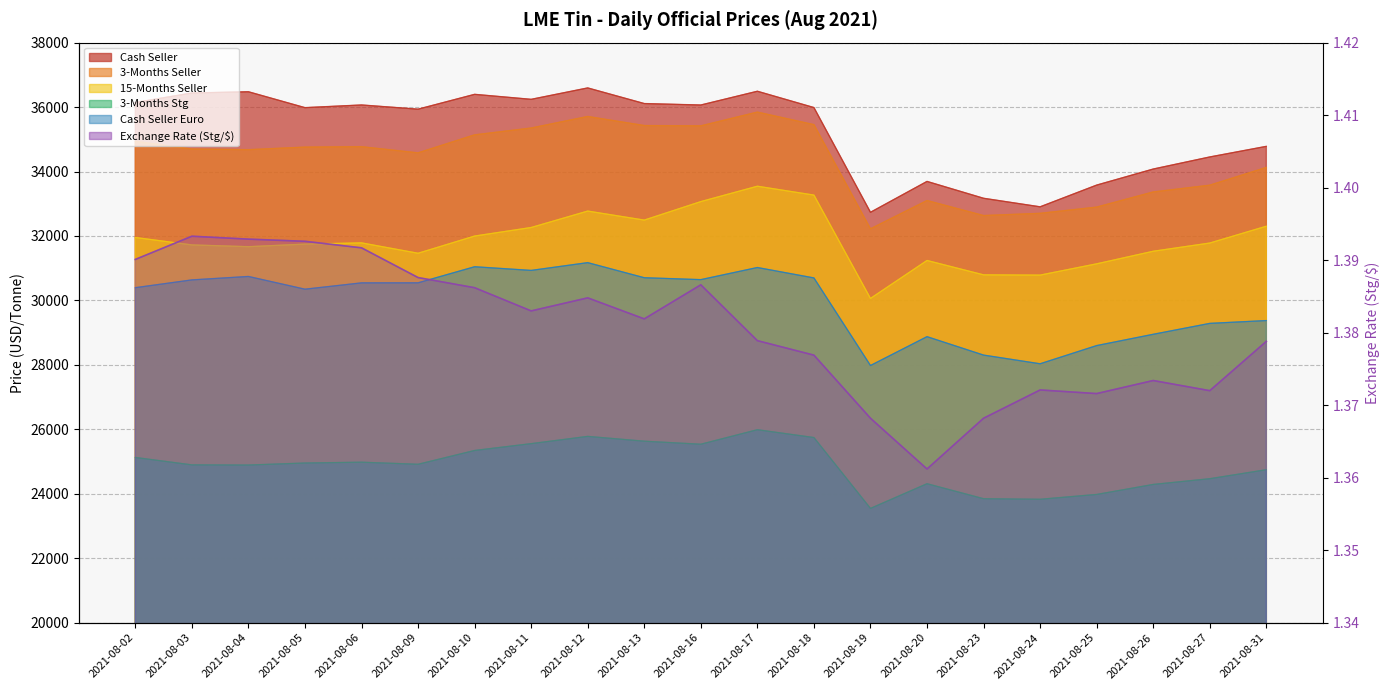

The value of Cash Seller at 2021-08-03 is 19096.0. True or false?

False